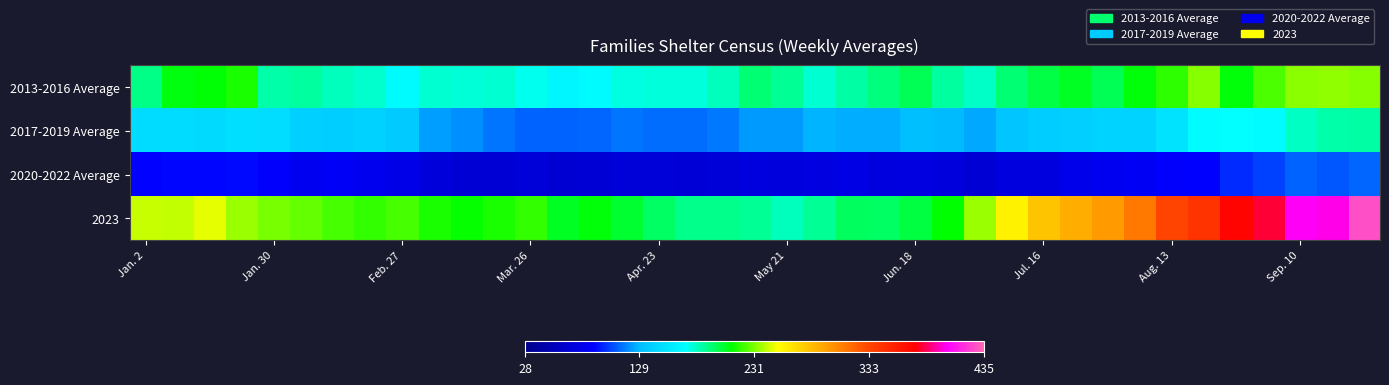

What is the smallest value displayed?

66.0